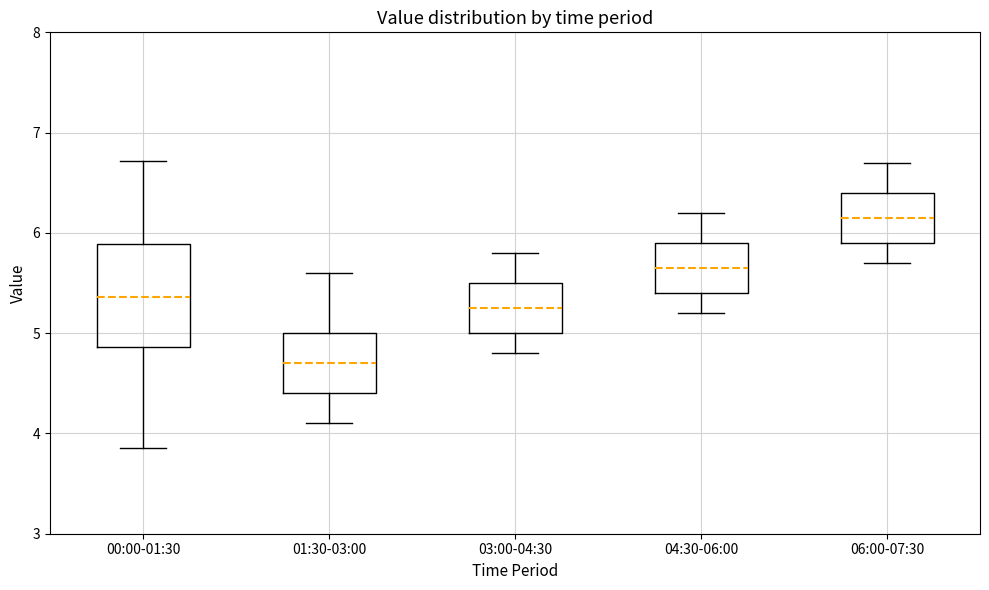

Reading left to right, transcribe this box plot: for each box, give where its median line is, the range the box spans, and where its two whiskers end, as read against the y-axis. The values are not printed on the chart, so give them approximately, as read against the axis.

00:00-01:30: median 5.4, box 4.9 to 5.9, whiskers 3.9 to 6.7
01:30-03:00: median 4.7, box 4.4 to 5.0, whiskers 4.1 to 5.6
03:00-04:30: median 5.3, box 5.0 to 5.5, whiskers 4.8 to 5.8
04:30-06:00: median 5.7, box 5.4 to 5.9, whiskers 5.2 to 6.2
06:00-07:30: median 6.2, box 5.9 to 6.4, whiskers 5.7 to 6.7